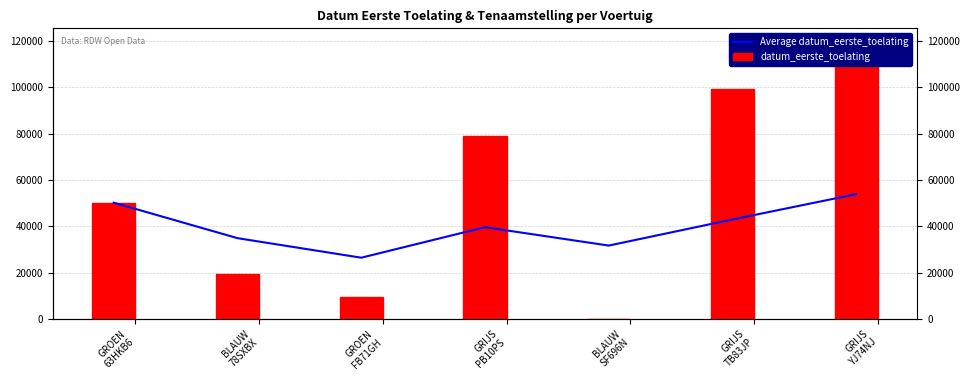

How many series are shown in this chart?

2